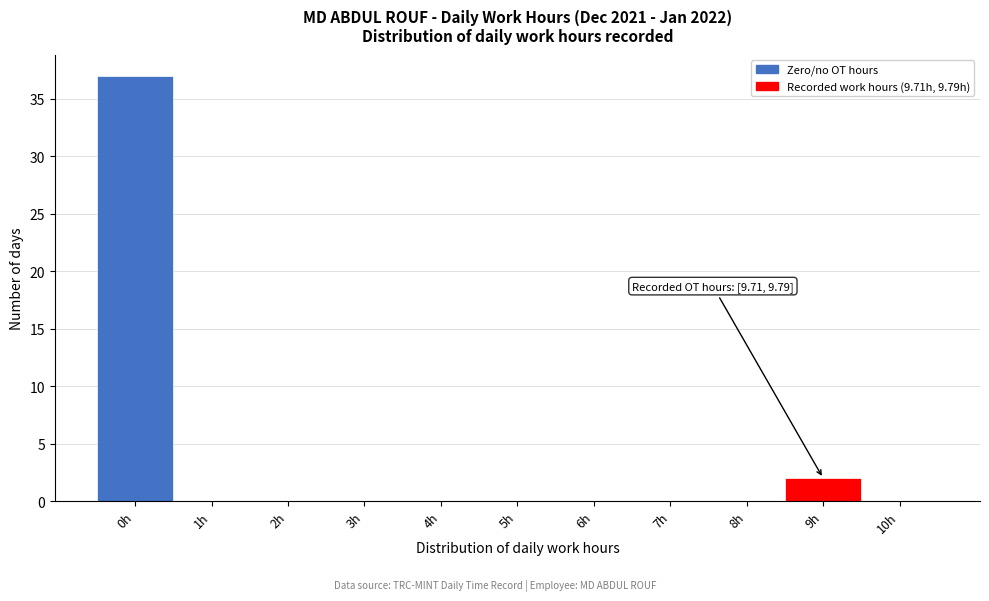

Reading left to right, extract all data points from this chart.

0h=37	1h=0	2h=0	3h=0	4h=0	5h=0	6h=0	7h=0	8h=0	9h=2	10h=0